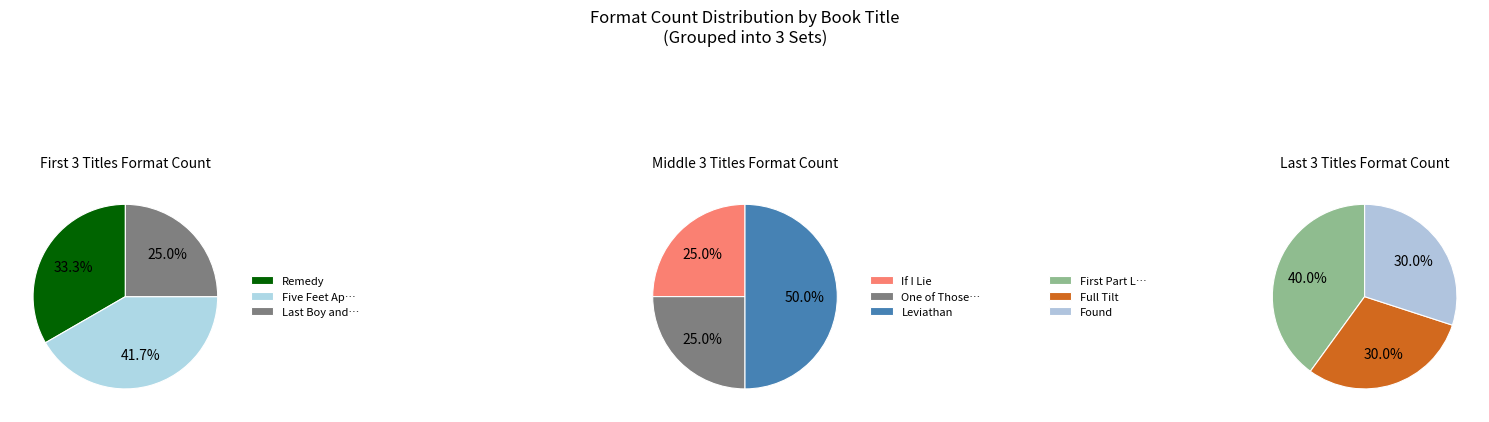

Does If I Lie represent more than half of the total?

No